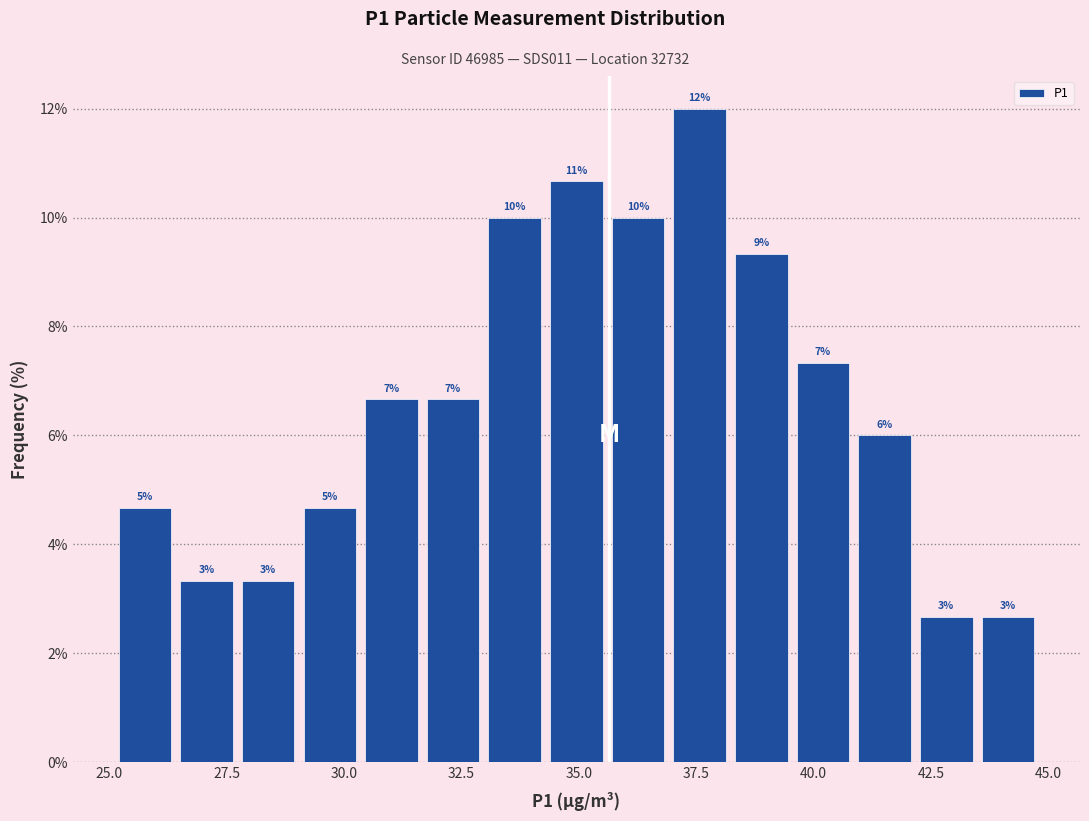

Around what value on the x-axis is the tallest bar? Give the approximate position of its centre, as read against the axis.

37.5